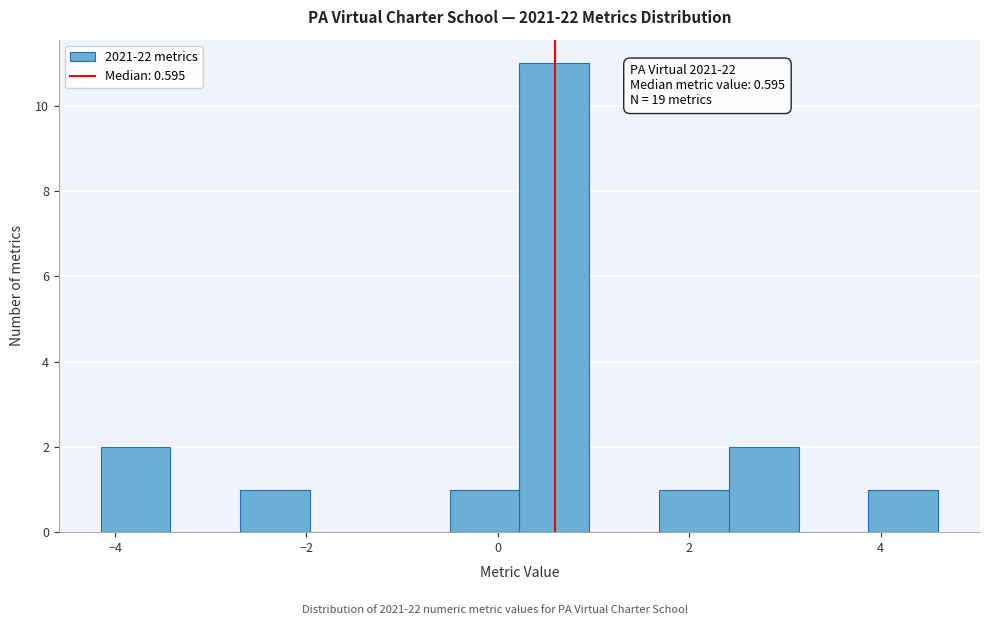

Around what value on the x-axis is the tallest bar? Give the approximate position of its centre, as read against the axis.

0.6